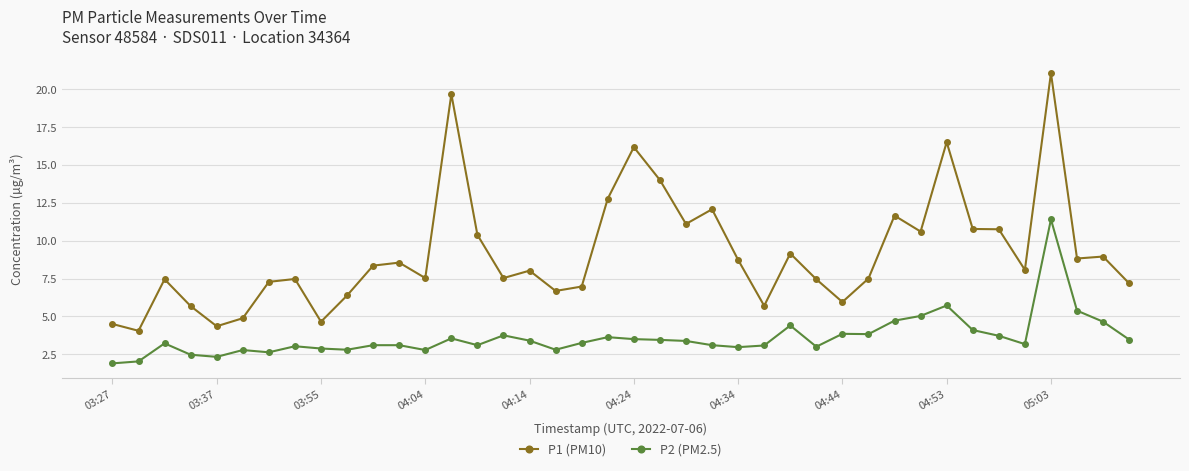

What is the maximum value shown in the chart?

21.1